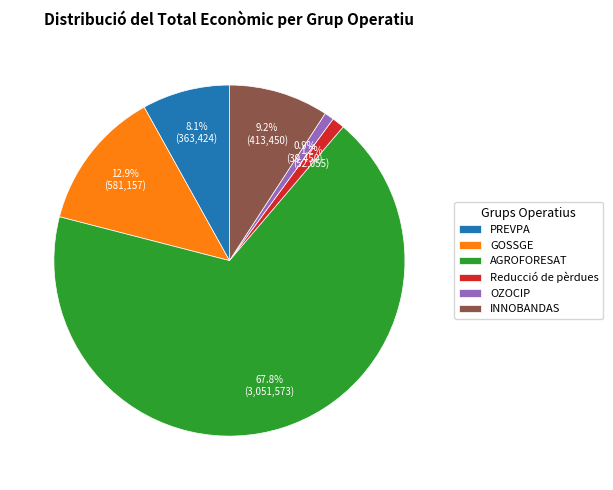

How much of the chart is everything except OZOCIP?

99.1%